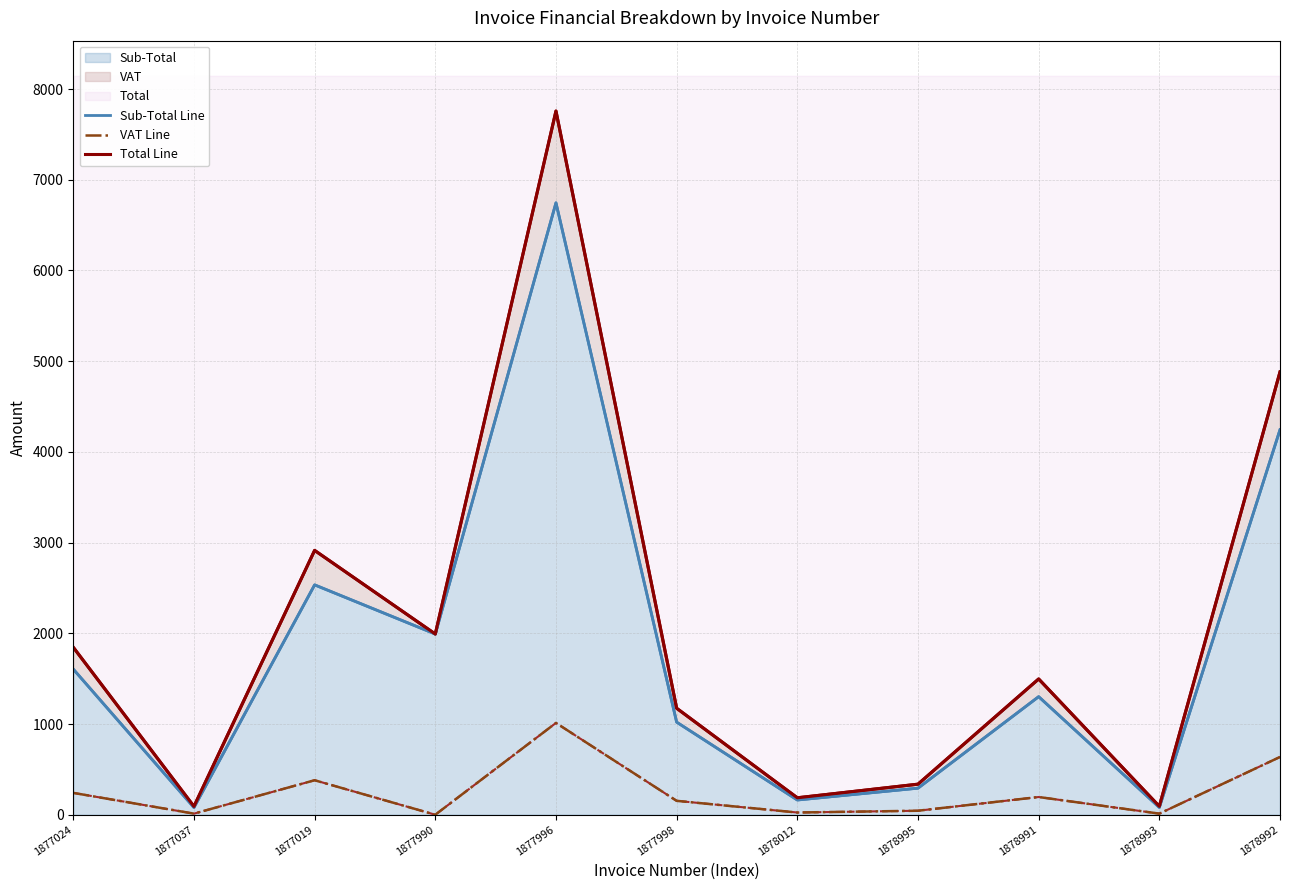

What is the difference between the second highest and minimum values in the Sub-Total Line series?

4164.9